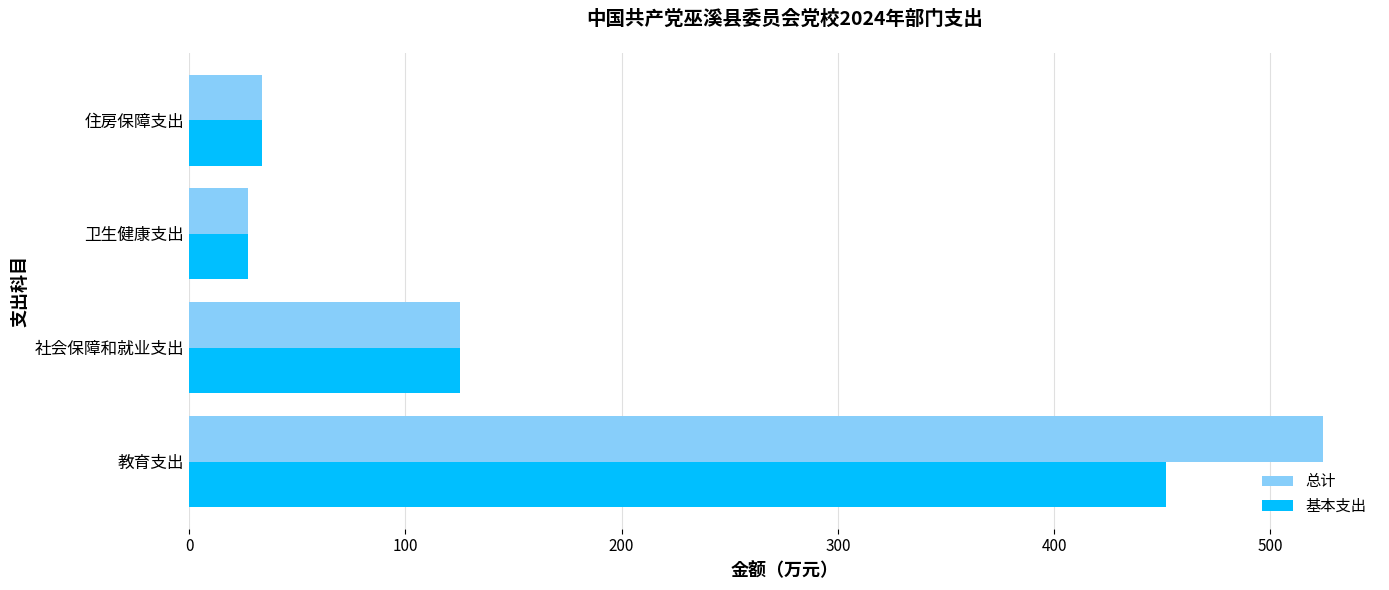

What are all the series names shown in the legend?

总计, 基本支出